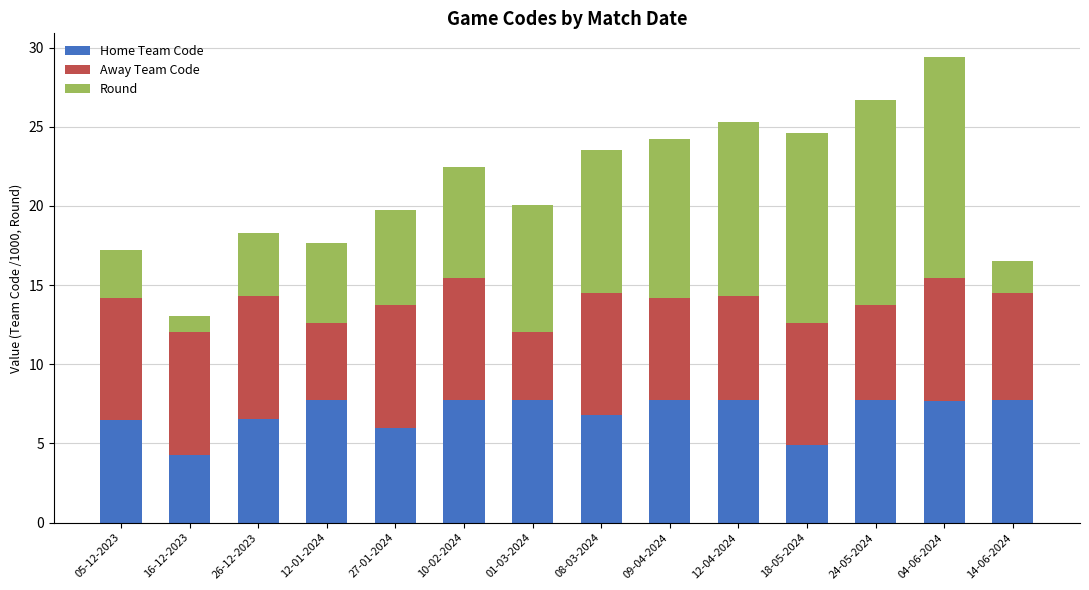

How many series are shown in this chart?

3